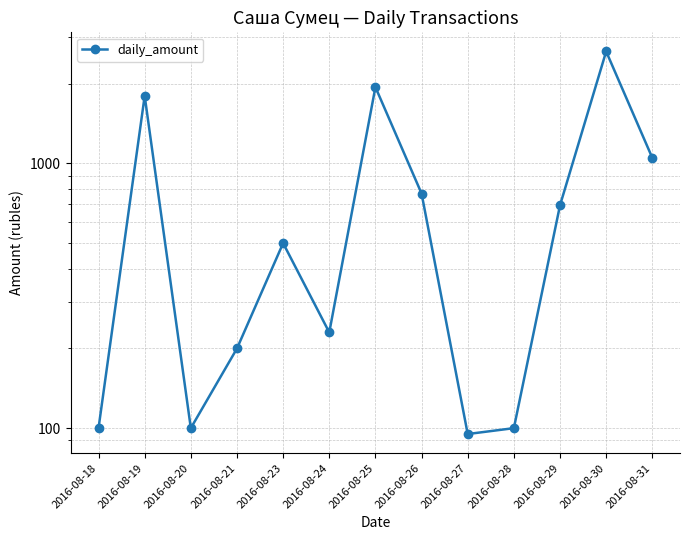

True or false: the data shows 2650 at 2016-08-30.

True